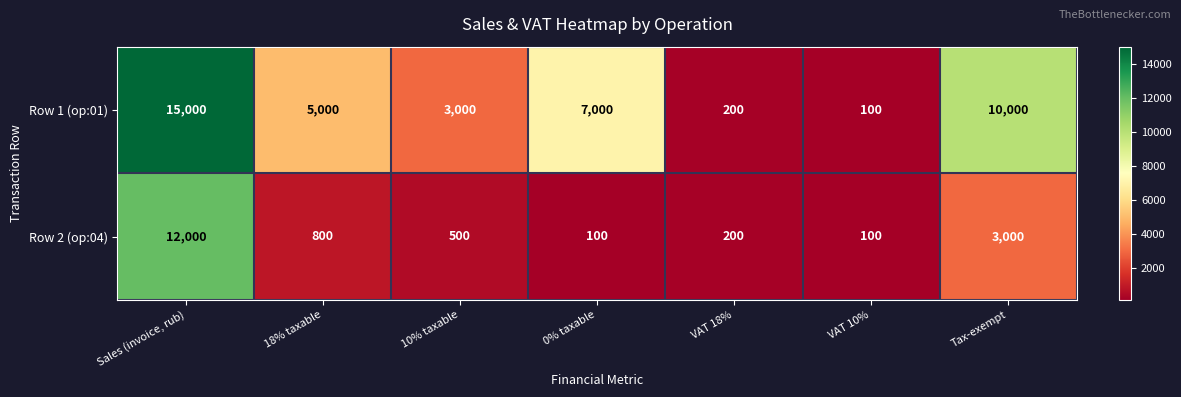

What is the difference between the highest and lowest values at Tax-exempt?

7000